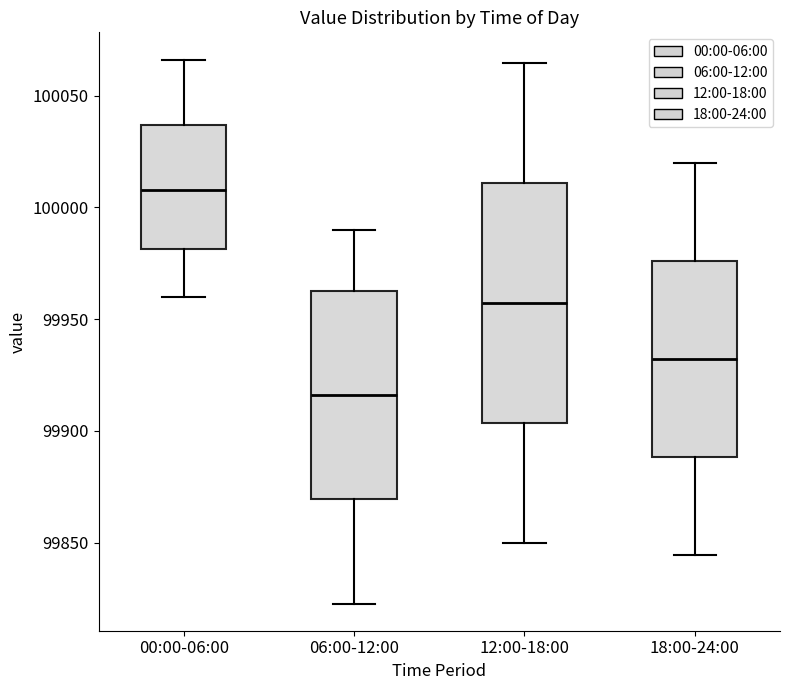

Reading left to right, read every box against the y-axis: the position of its median line, the range the box covers, and the ends of its whiskers. The values are not printed on the chart, so give them approximately, as read against the axis.

00:00-06:00: median 100010, box 99980 to 100035, whiskers 99960 to 100065
06:00-12:00: median 99915, box 99870 to 99965, whiskers 99825 to 99990
12:00-18:00: median 99955, box 99905 to 100010, whiskers 99850 to 100065
18:00-24:00: median 99930, box 99890 to 99975, whiskers 99845 to 100020